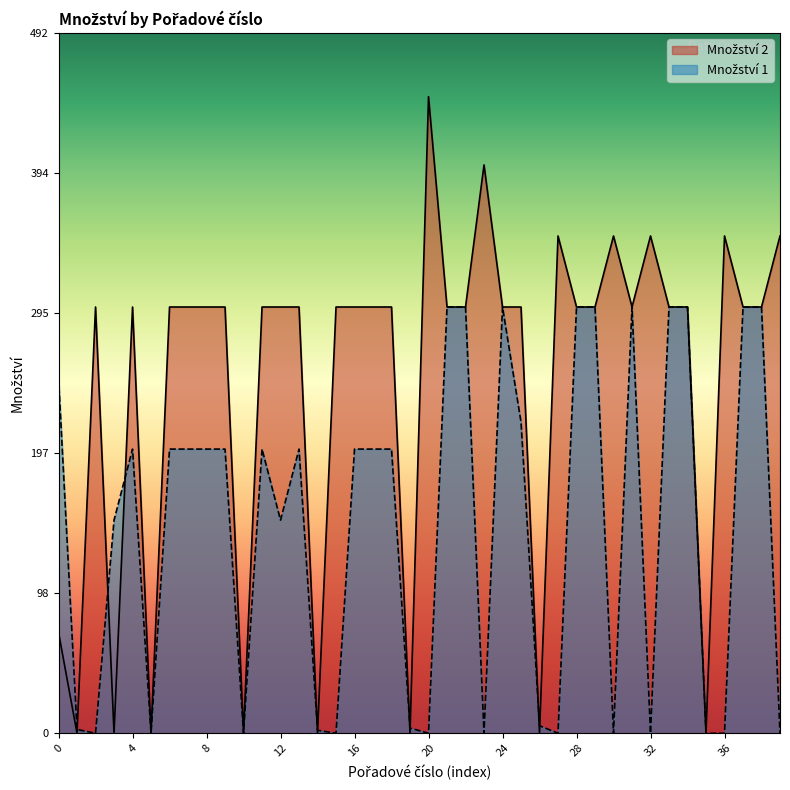

What is the total value across all series at 9?

500.0